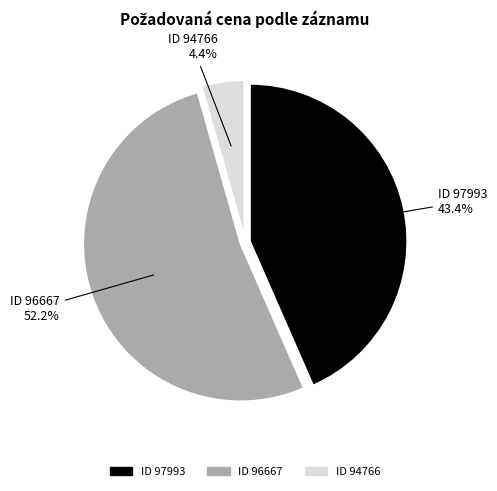

Is there a majority slice in this chart?

Yes